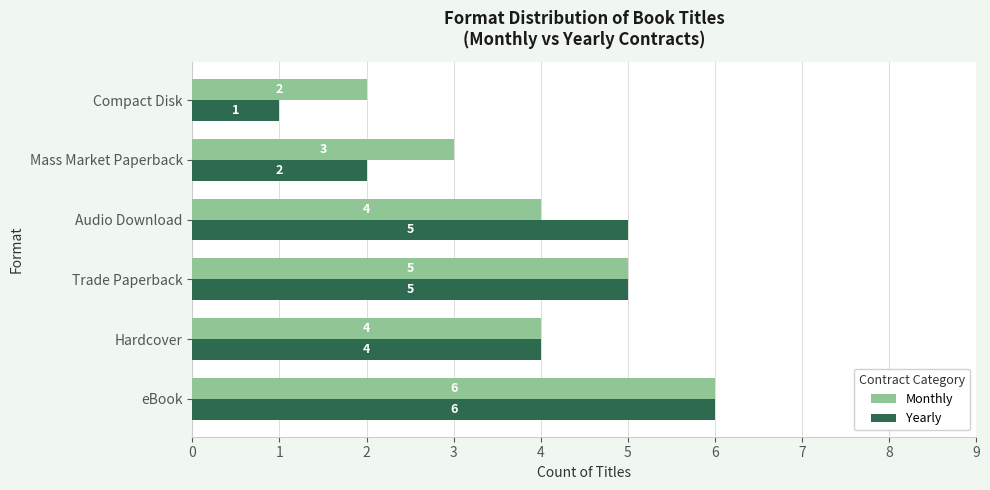

Which series changed the most between Audio Download and Compact Disk?

Yearly